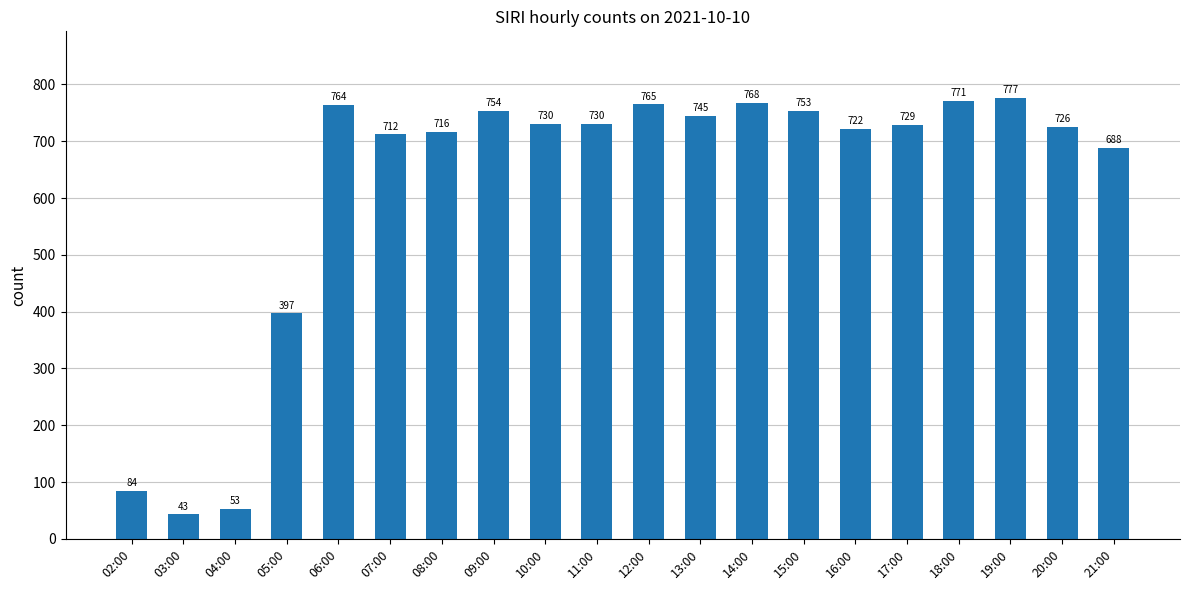

Where is the data nearest to the value 410?

05:00